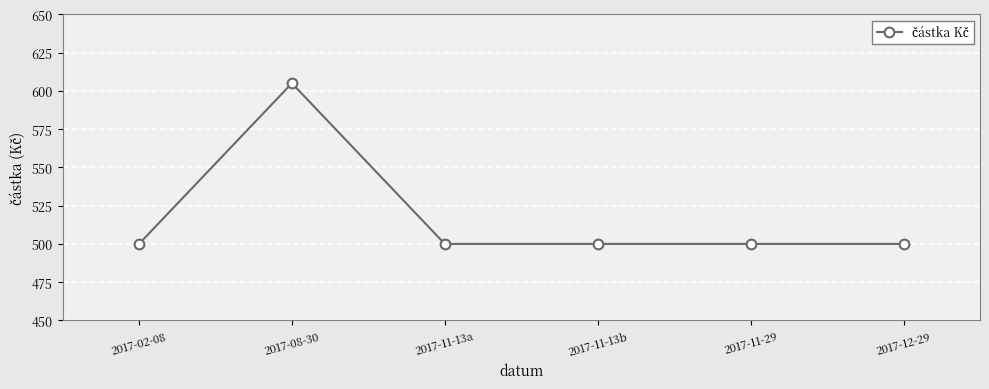

Count the number of categories in the chart.

6